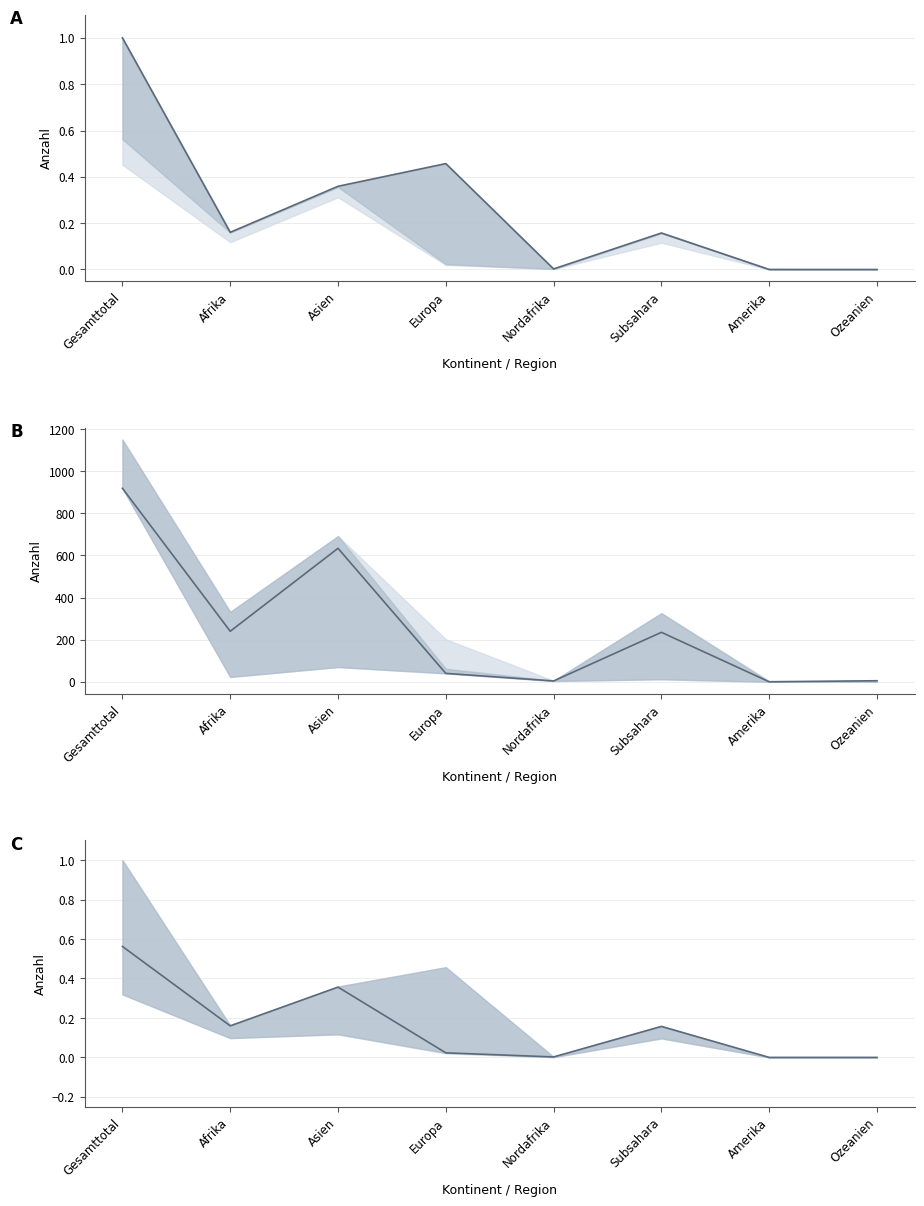

Which label corresponds to the largest value in the chart?

Gesamttotal